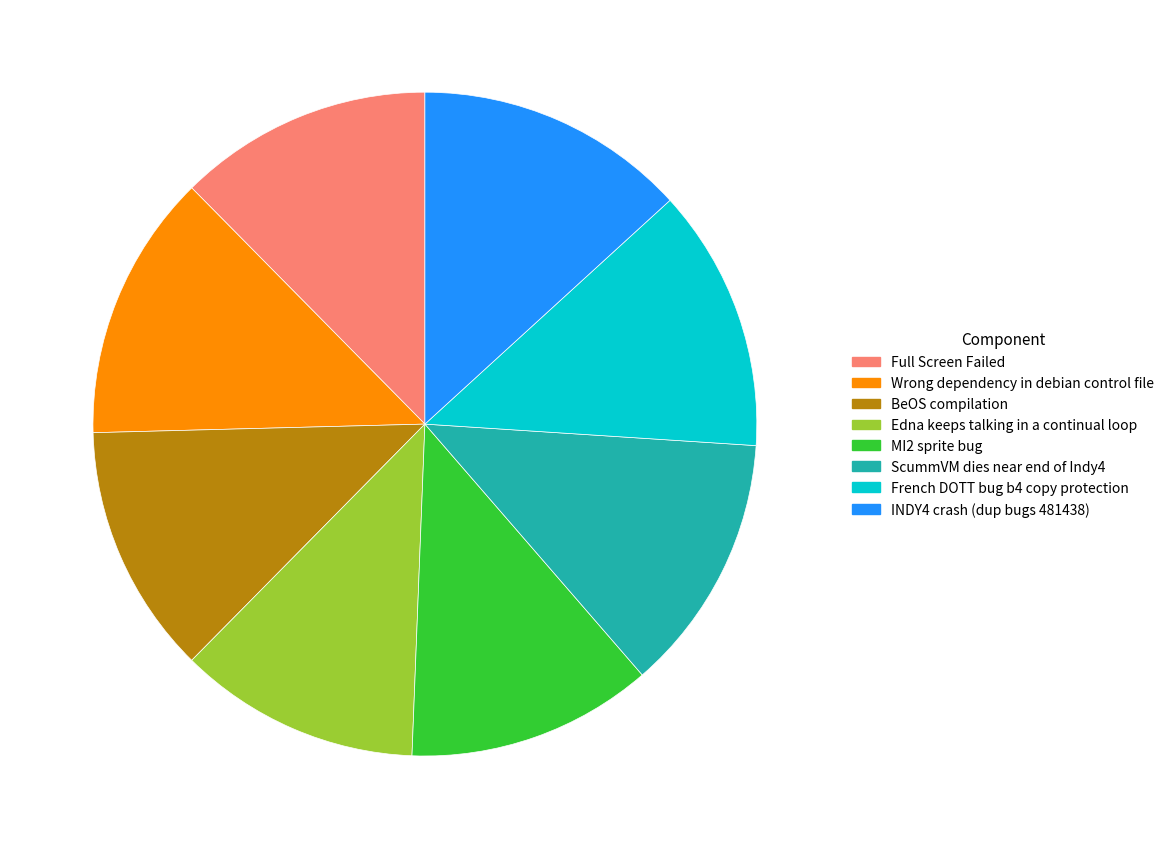

Which has a higher value, ScummVM dies near end of Indy4 or INDY4 crash (dup bugs 481438)?

INDY4 crash (dup bugs 481438)